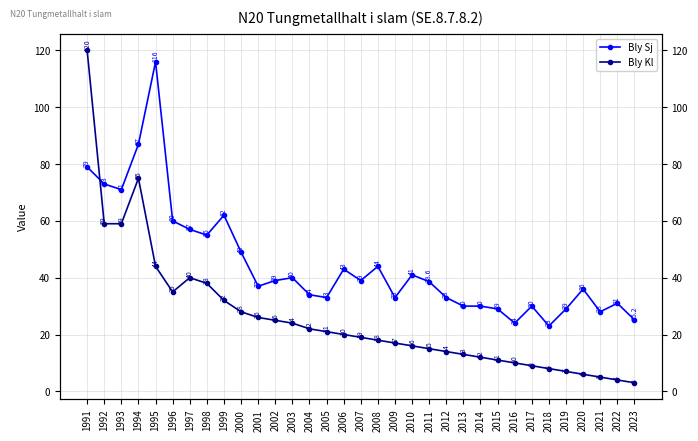

Rank the series at 2005 from highest to lowest value.

Bly Sj, Bly Kl